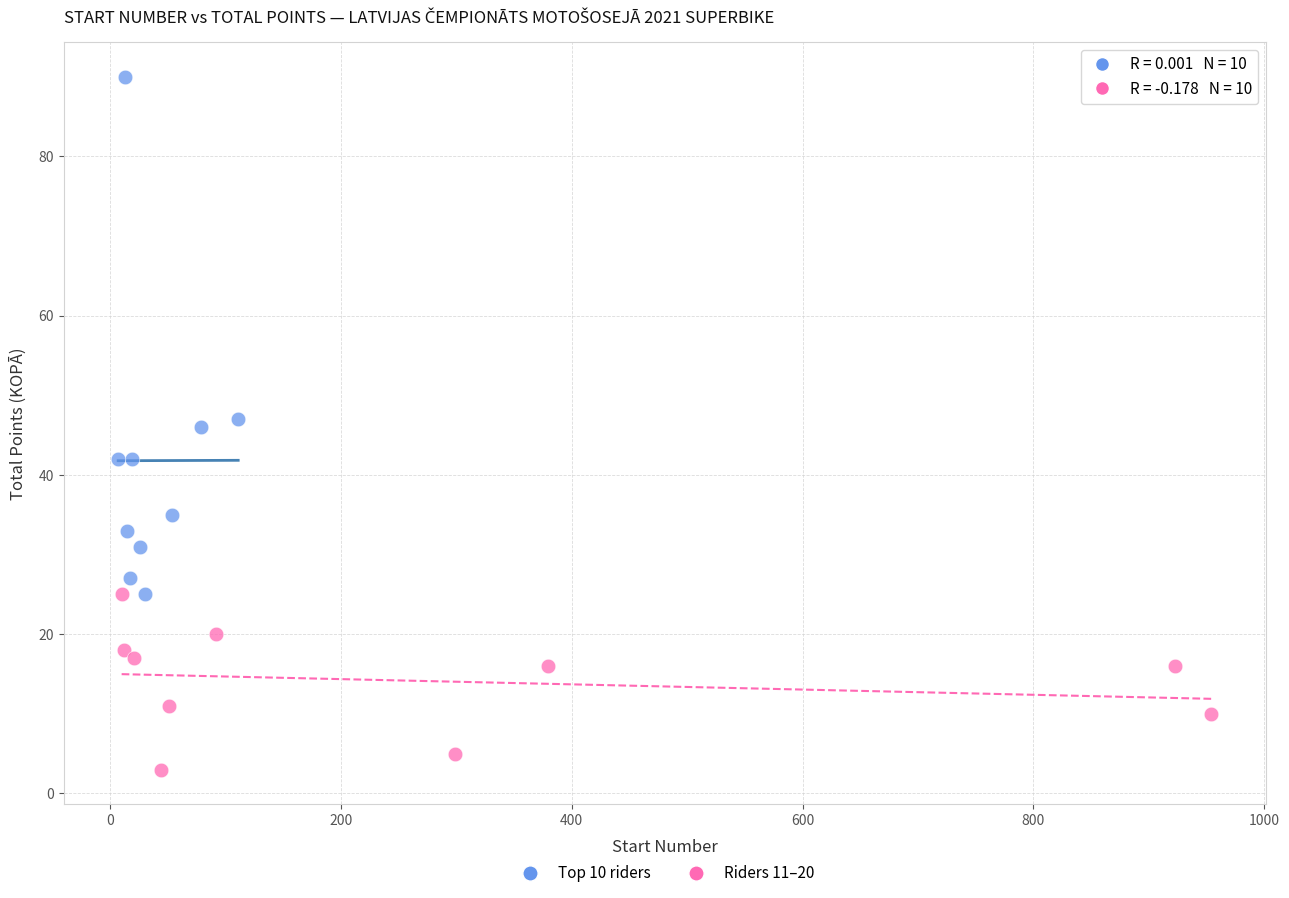

Which series has the largest Y range (max minus min)?

Top 10 riders